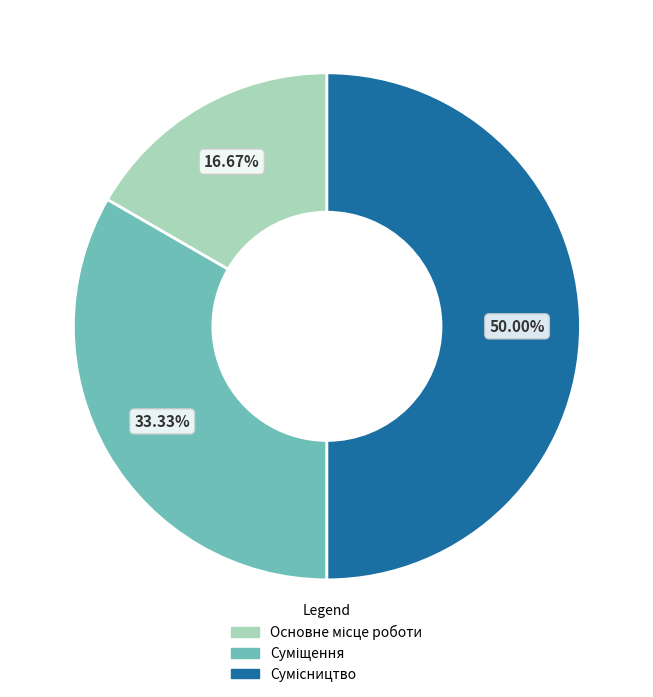

The Суміщення slice represents 39% of the pie. True or false?

False